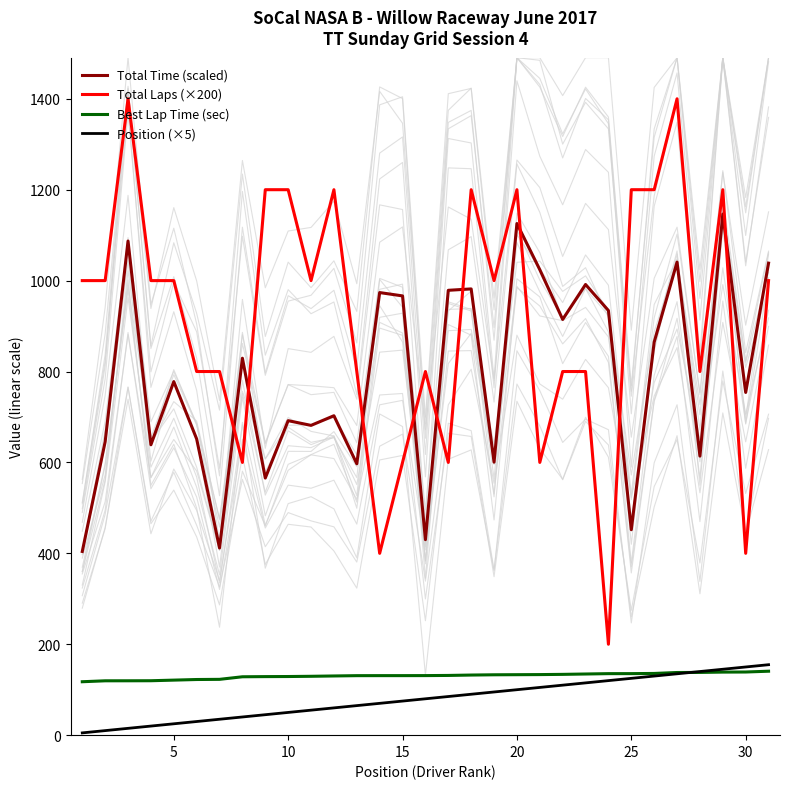

What is the sum of all Total Laps (×200) values?

28400.0